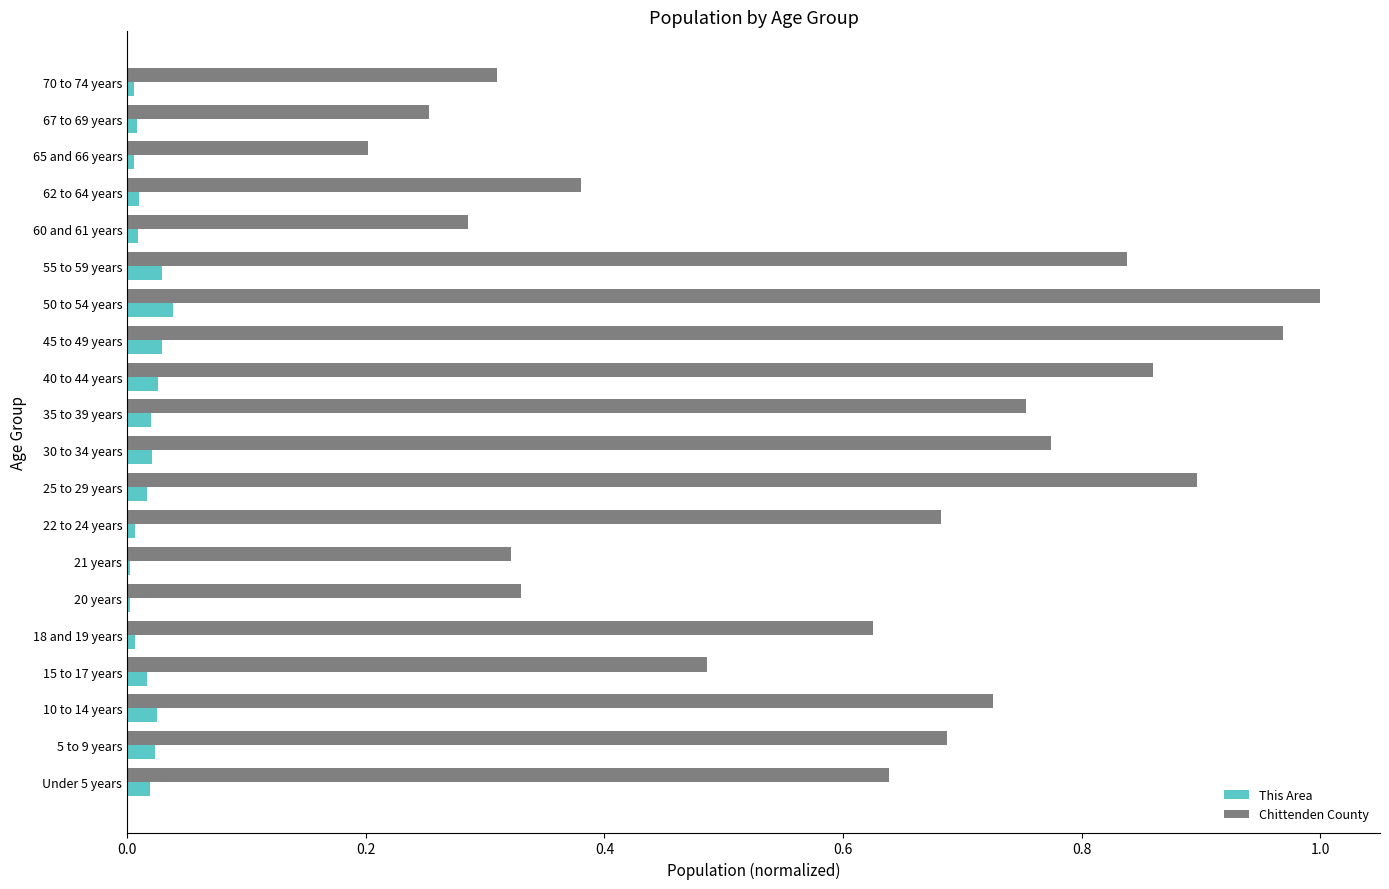

Which series has the largest total across all categories?

Chittenden County